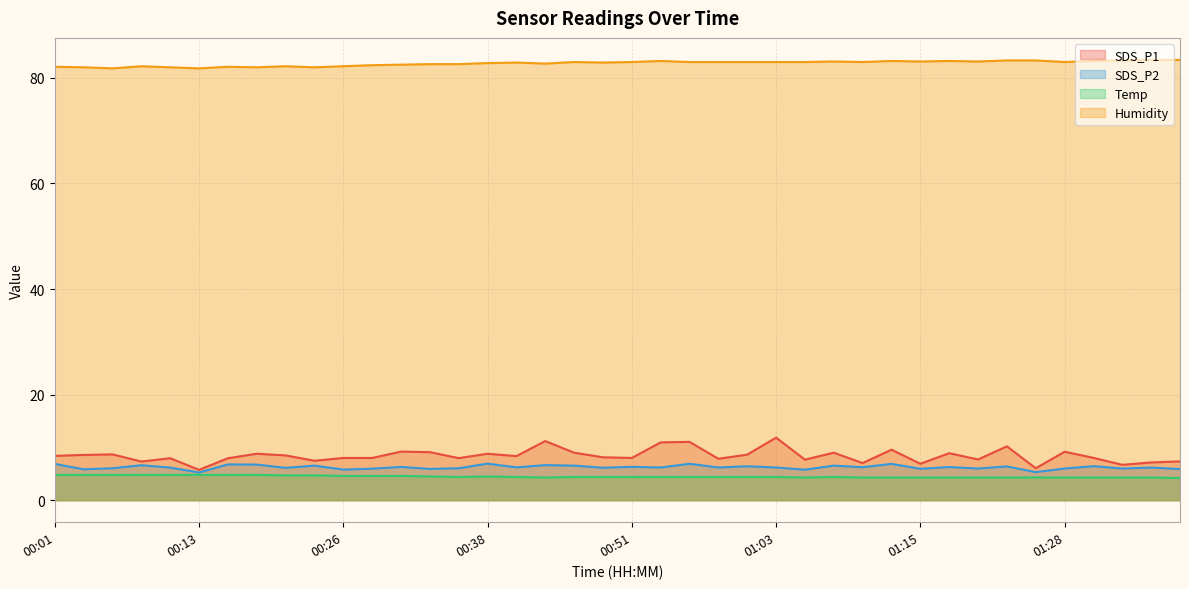

Rank the series by their maximum value, from highest to lowest.

Humidity, SDS_P1, SDS_P2, Temp